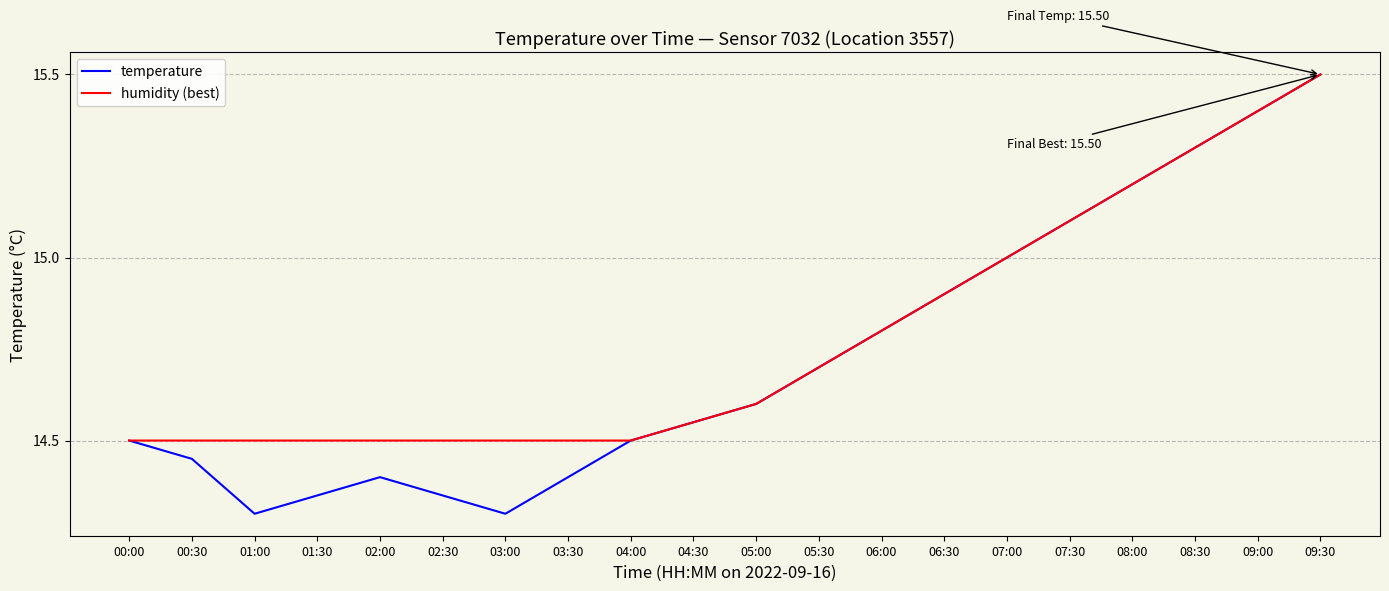

What position from the right is 03:30?

13